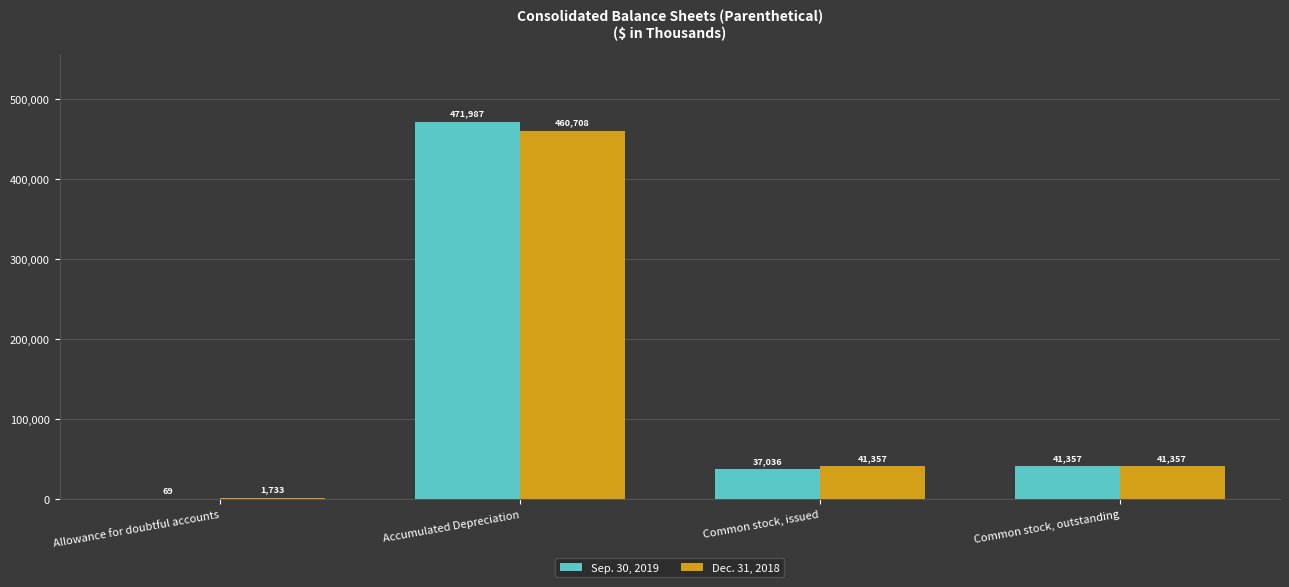

Reading right to left, what are all the values shown in this chart?

Sep. 30, 2019: Common stock, outstanding=41357	Common stock, issued=37036	Accumulated Depreciation=471987	Allowance for doubtful accounts=69
Dec. 31, 2018: Common stock, outstanding=41357	Common stock, issued=41357	Accumulated Depreciation=460708	Allowance for doubtful accounts=1733